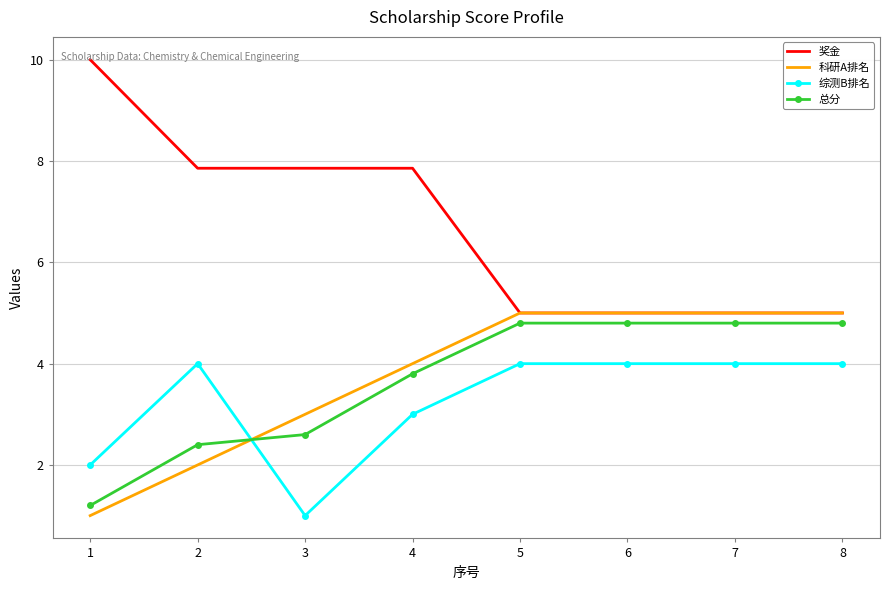

At which category does the chart reach its peak across all series?

1